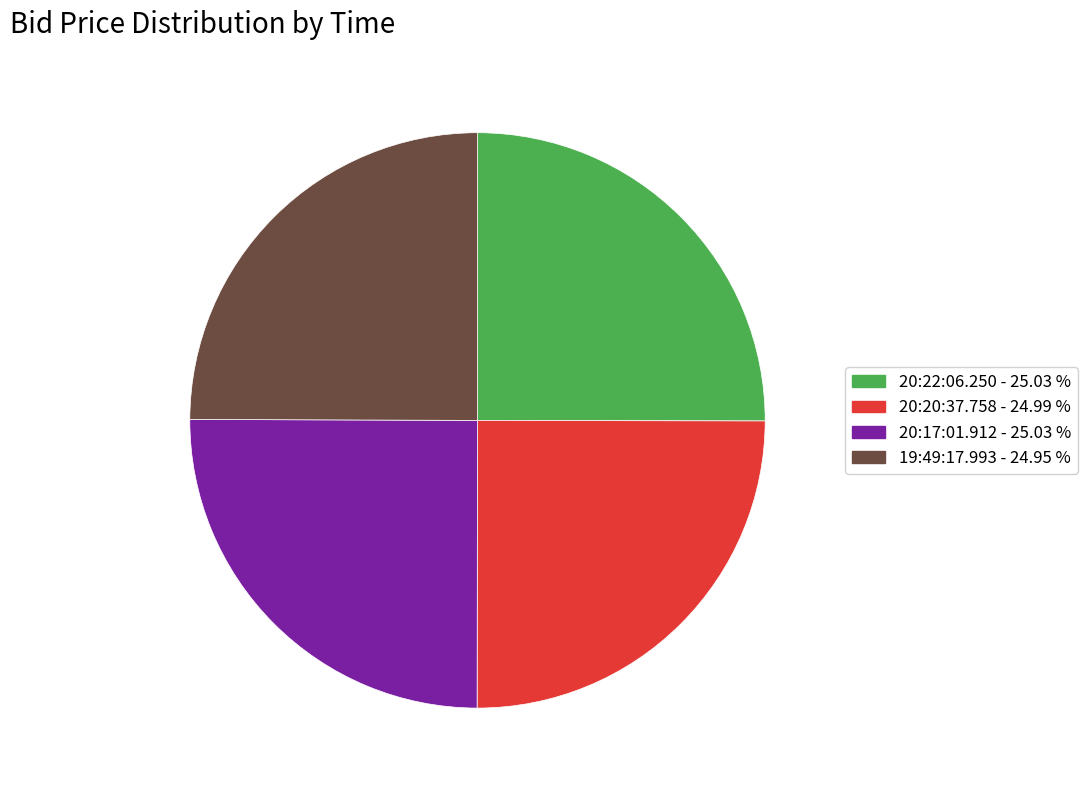

Is 20:17:01.912 the majority of the pie?

No